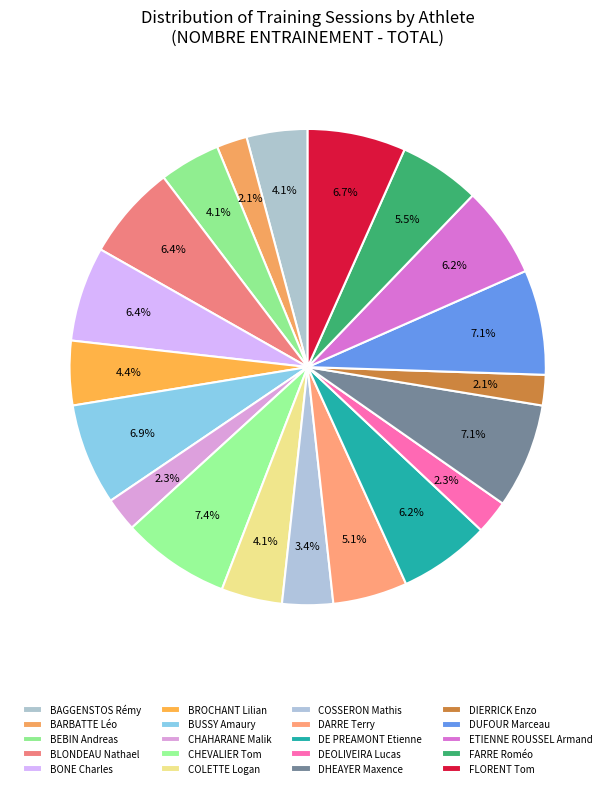

Which category has the biggest portion of the pie?

CHEVALIER Tom